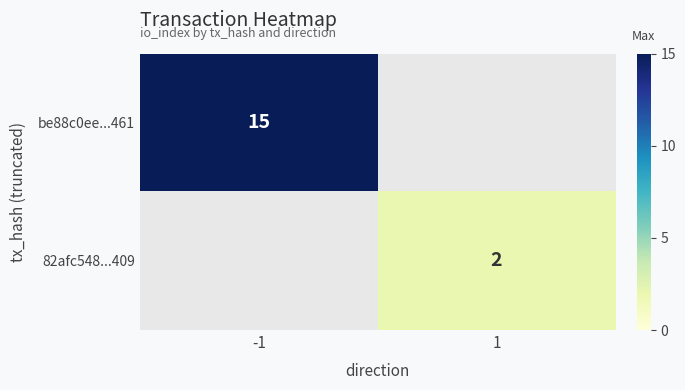

What is the smallest value displayed?

2.0